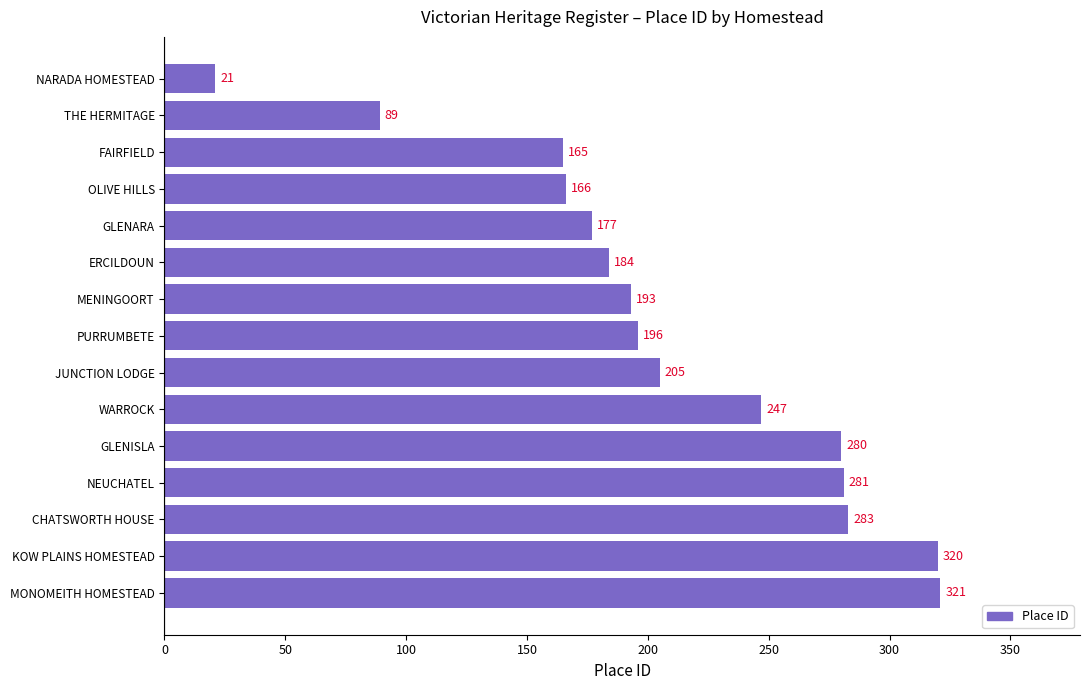

What is the label of the 10th bar from the top?

WARROCK